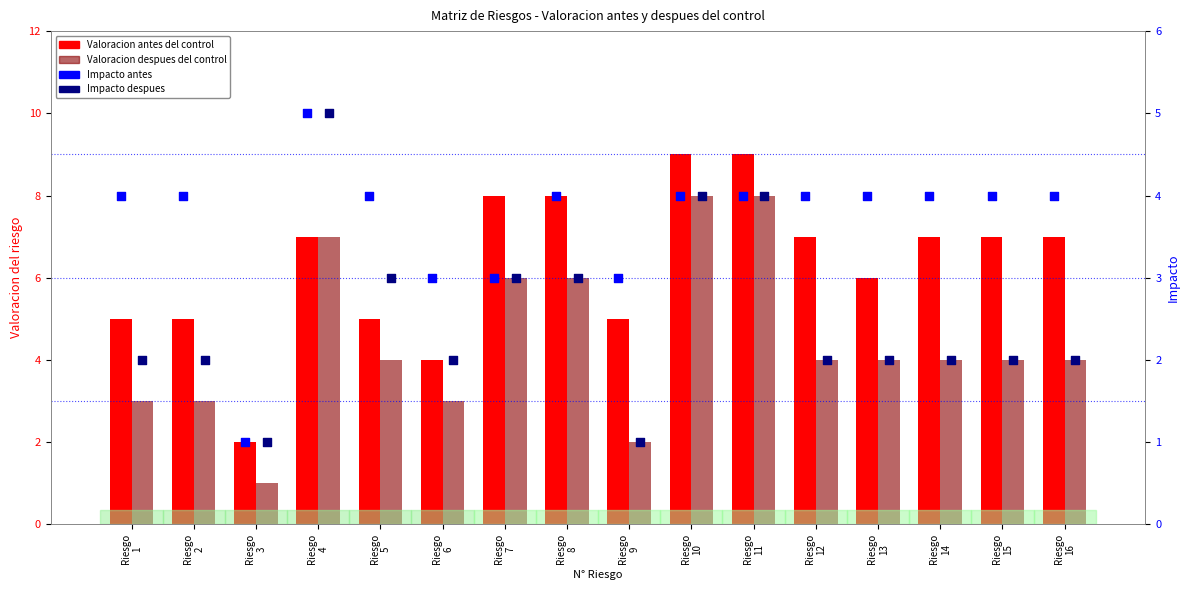

Which series has the widest spread of Y values?

Valoracion antes del control